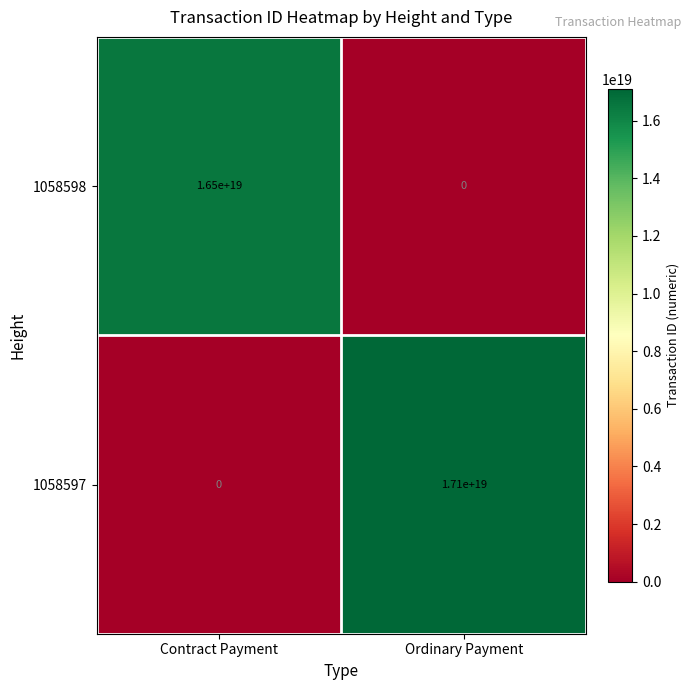

Is it true that 1058597 equals 6181373203615799296 at Ordinary Payment?

False